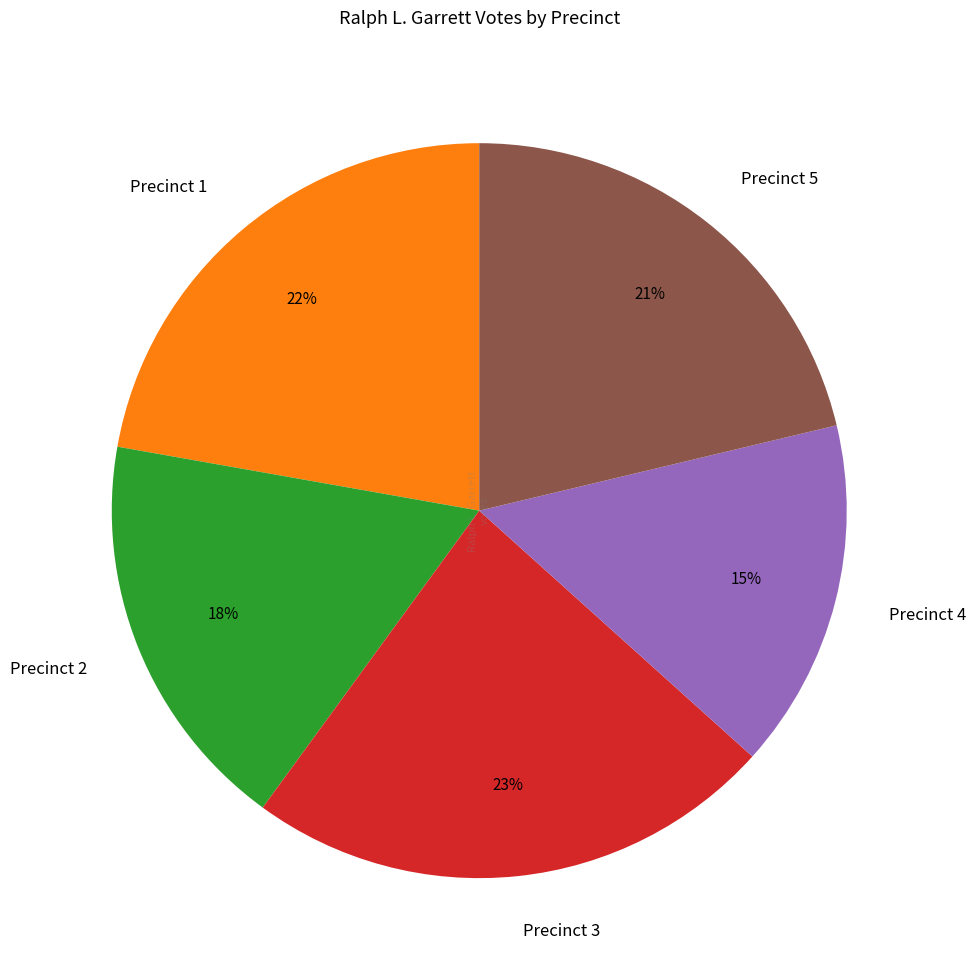

Which slice is the smallest?

Precinct 4